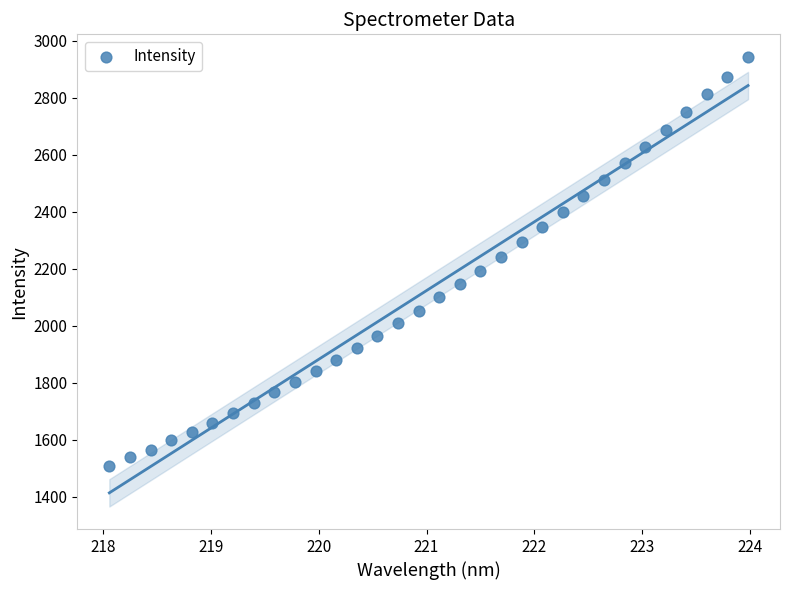

What is the range of Y values (max minus min)?

1434.9